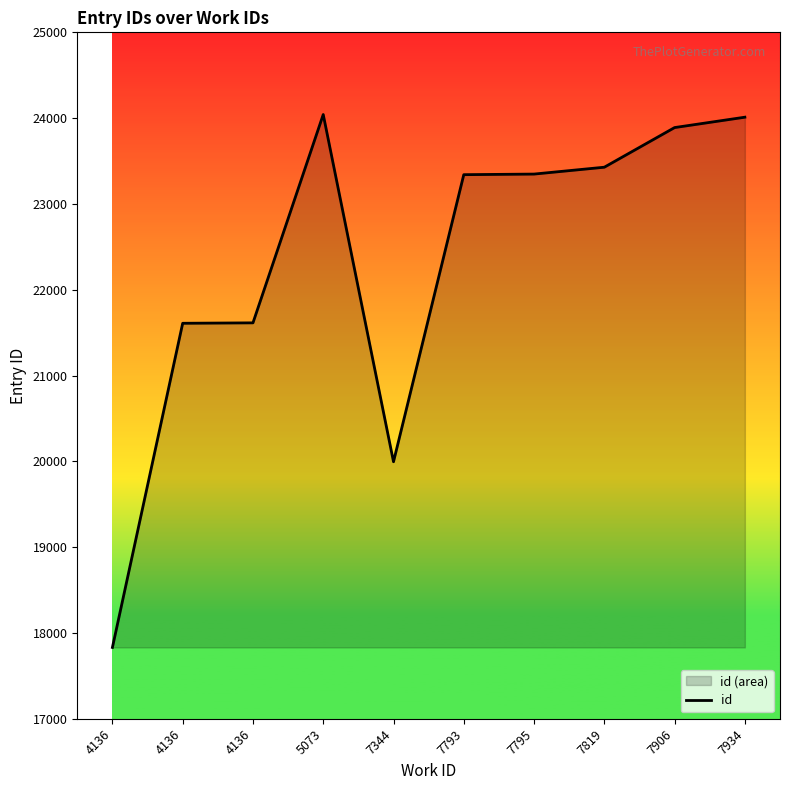

List the labels in order of value, smallest first.

4136, 7344, 4136, 4136, 7793, 7795, 7819, 7906, 7934, 5073